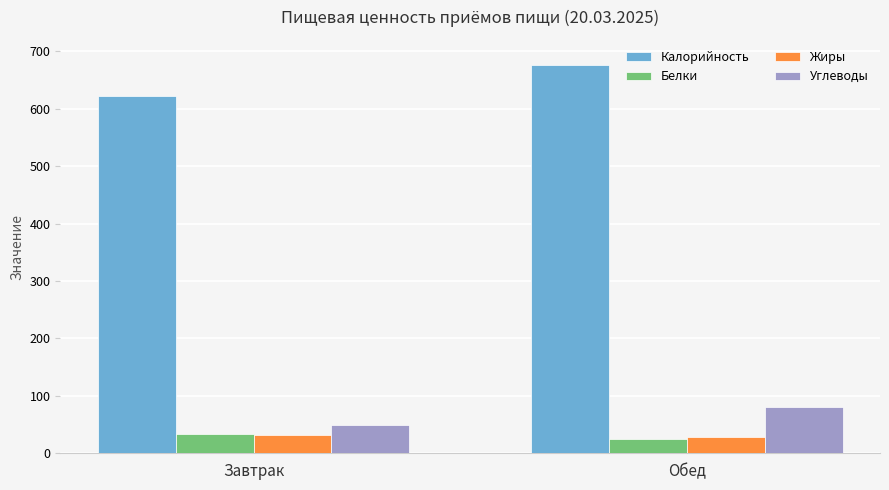

What is the label of the 1st bar from the left?

Завтрак